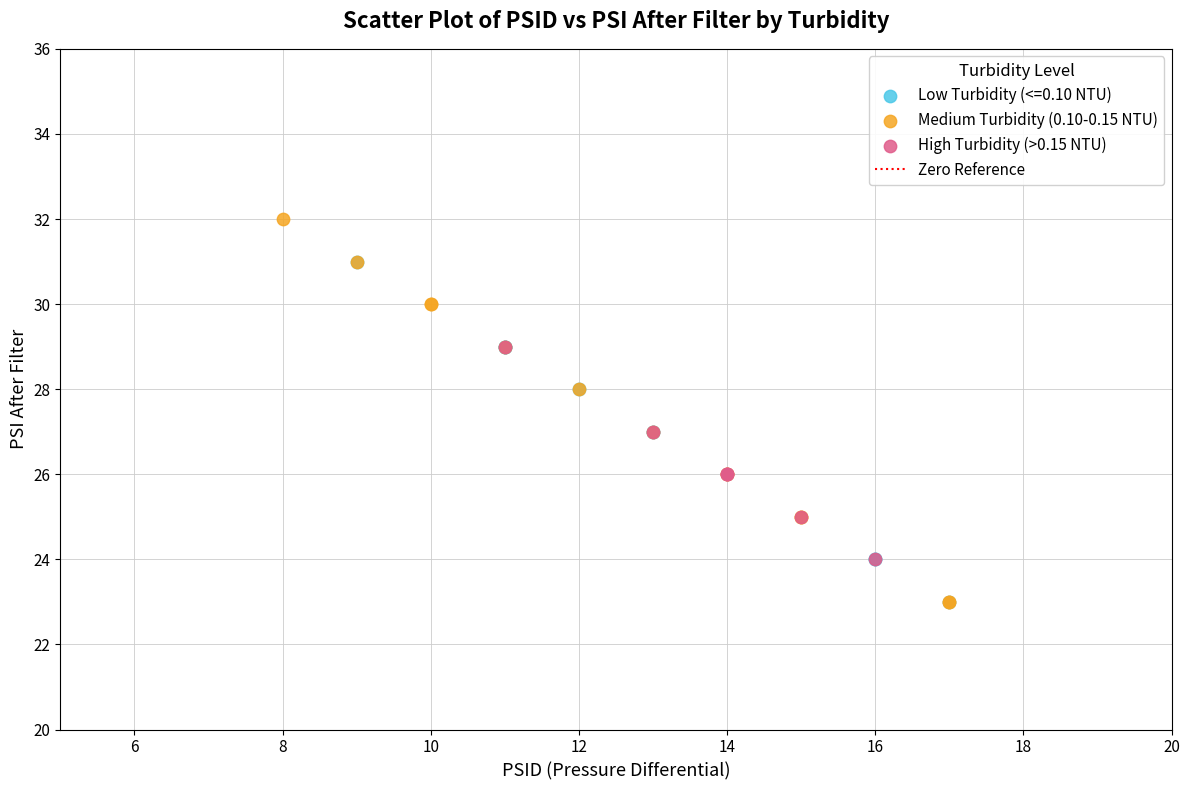

Which series has the widest spread of Y values?

Medium Turbidity (0.10-0.15 NTU)